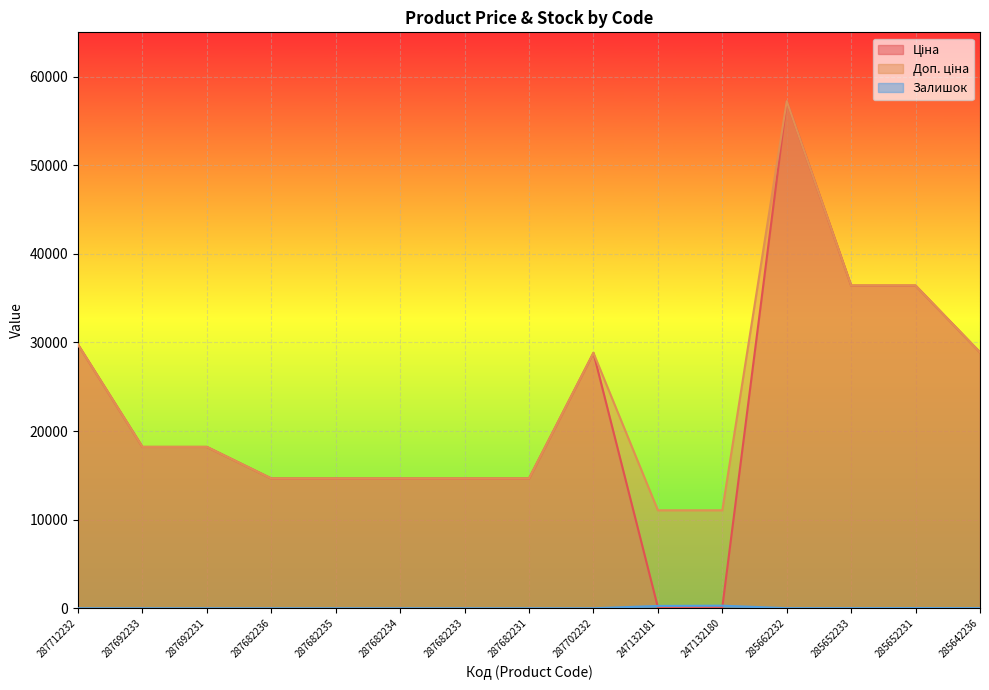

At which label does Доп. ціна first exceed 18212?

287712232